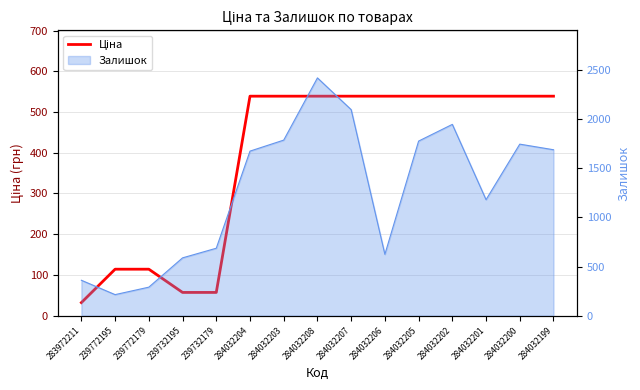

What is the approximate value at 284032205?

539.0